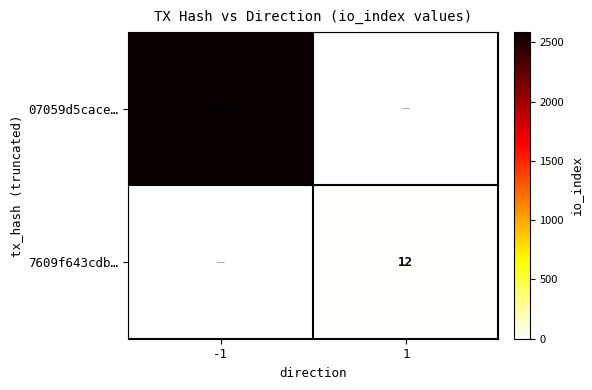

How many series are shown in this chart?

2